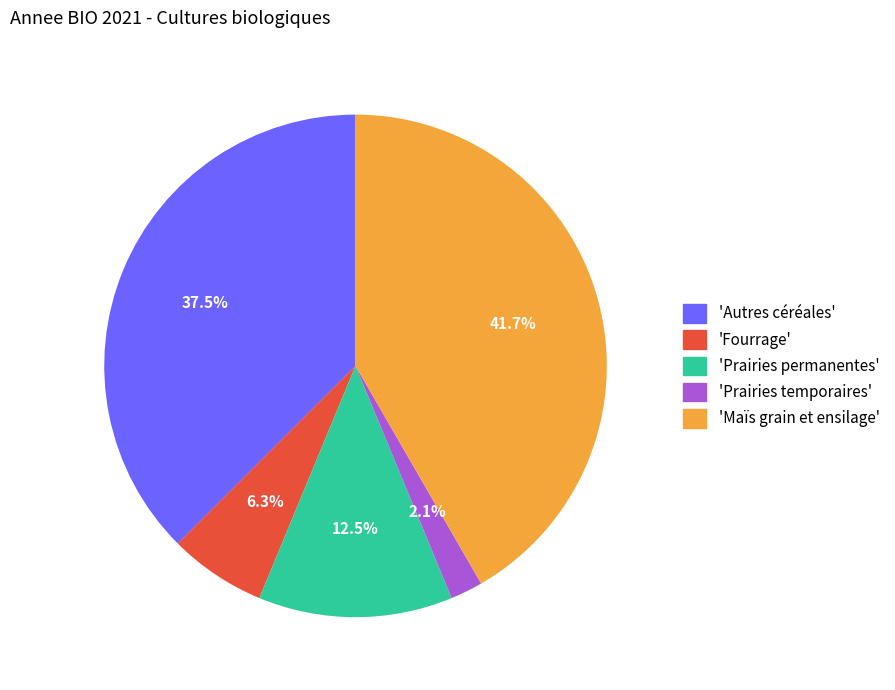

Count the number of slices in the pie.

5